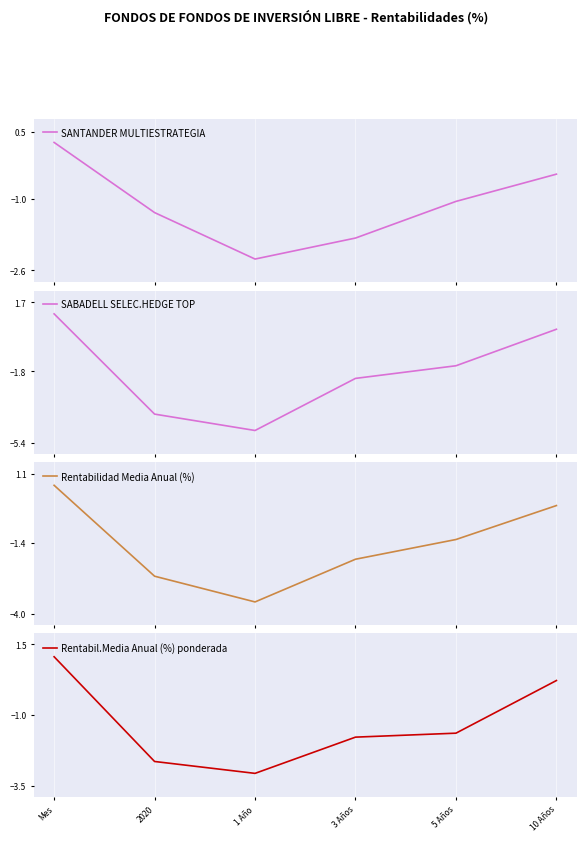

Reading left to right, list all the values displayed in this chart.

SANTANDER MULTIESTRATEGIA: 0.3	-1.3	-2.4	-1.9	-1.1	-0.5
SABADELL SELEC.HEDGE TOP: 1.1	-4.0	-4.8	-2.1	-1.5	0.3
Rentabilidad Media Anual (%): 0.7	-2.6	-3.6	-2.0	-1.3	-0.1
Rentabil.Media Anual (%) ponderada: 1.1	-2.6	-3.1	-1.8	-1.6	0.2